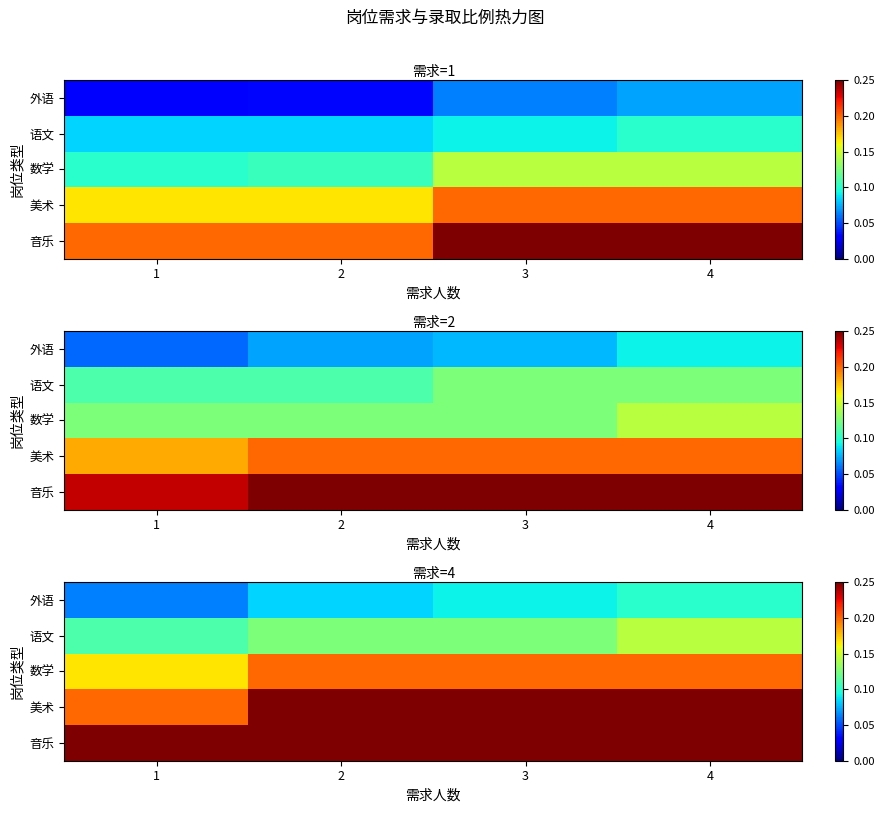

At which label is 数学 closest to 0?

1